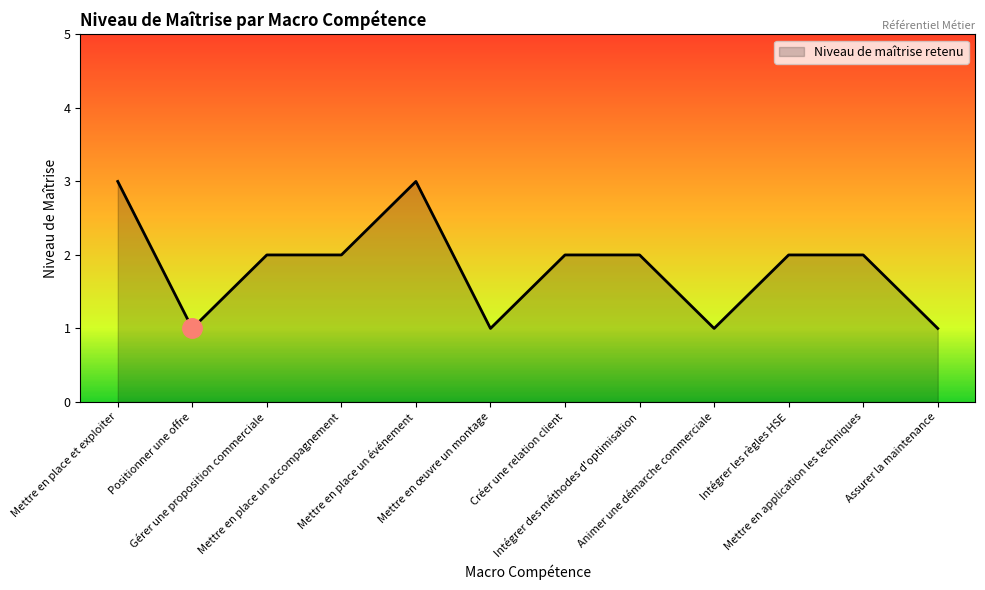

Does the chart display data point markers on the line(s)?

No